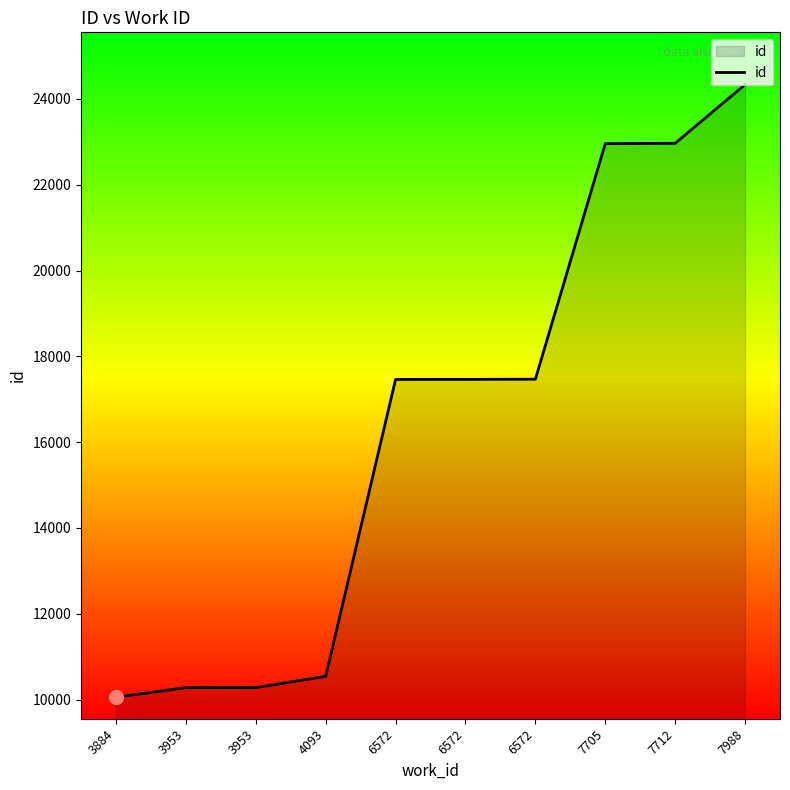

Does the chart display data point markers on the line(s)?

No